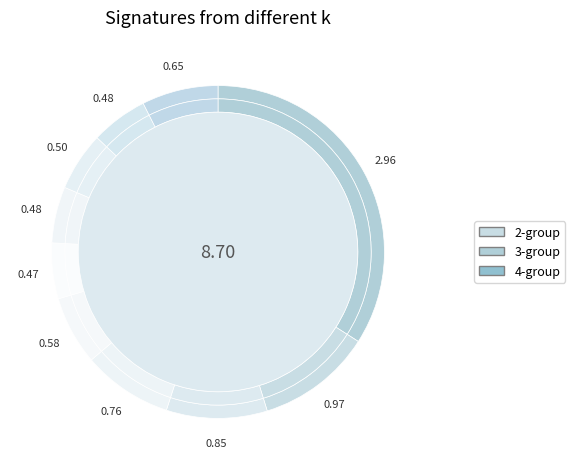

To the nearest percent, what is the average slice percentage?

10%